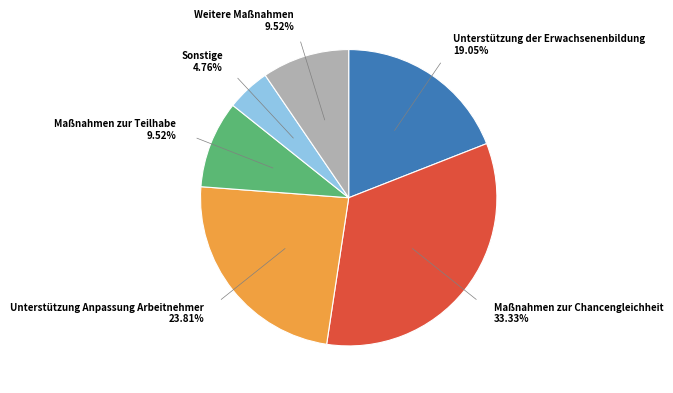

Is there a majority slice in this chart?

No